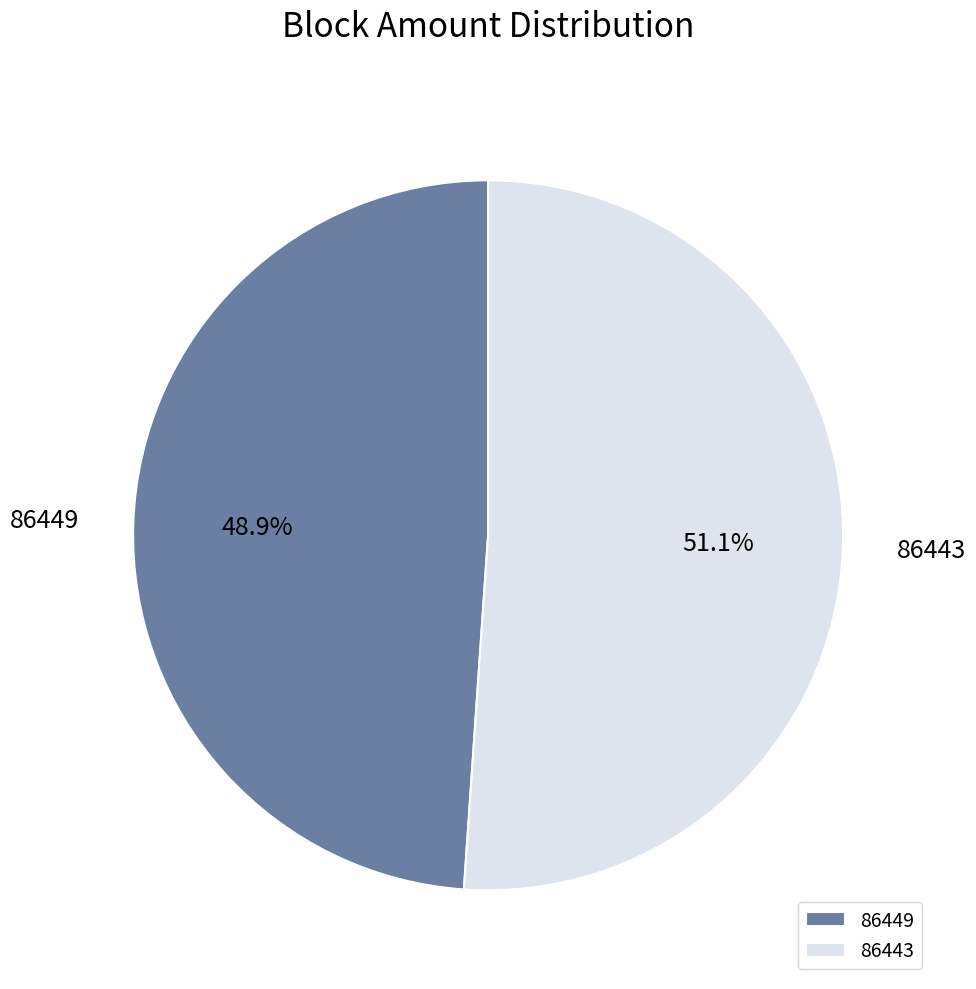

What is the majority slice?

86443